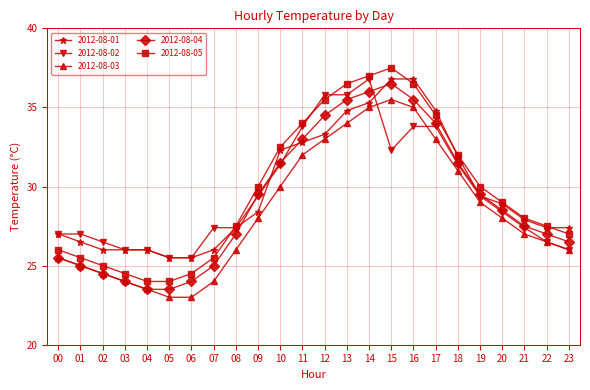

Which label corresponds to the largest value in the chart?

15